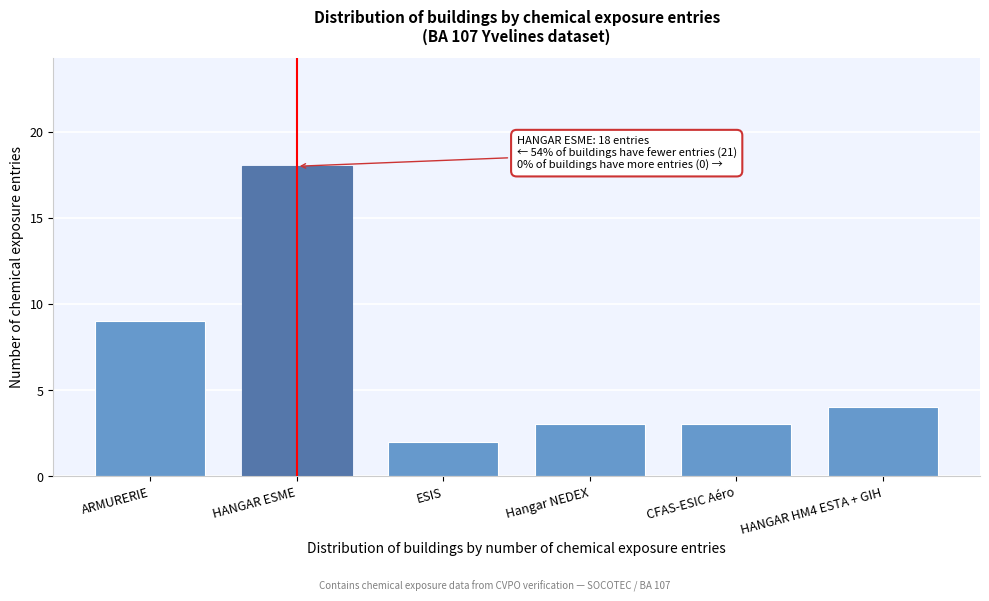

Reading right to left, what are all the values shown in this chart?

4	3	3	2	18	9